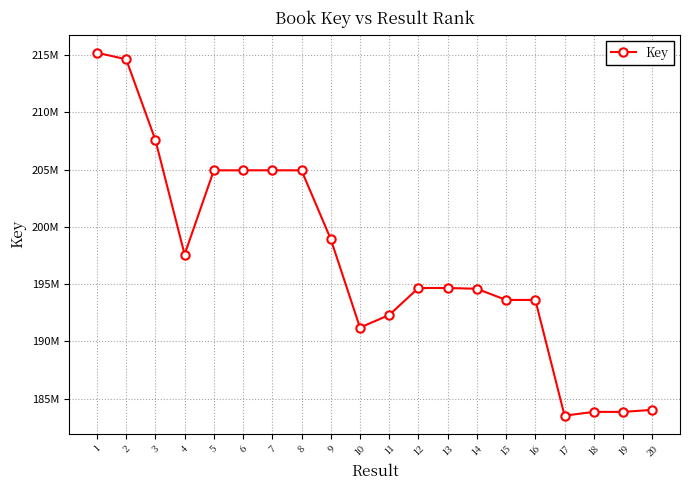

How many interior local valleys (lower than both neighbors) does the data have?

4